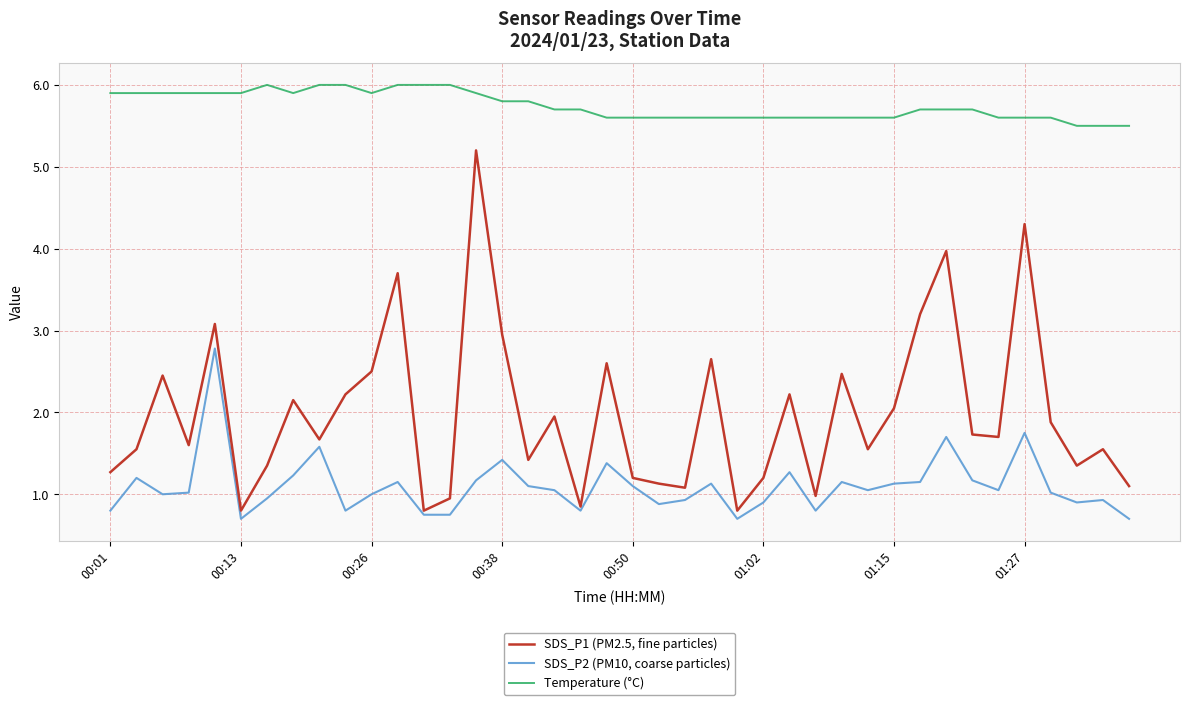

Which series has the largest total across all categories?

Temperature (°C)